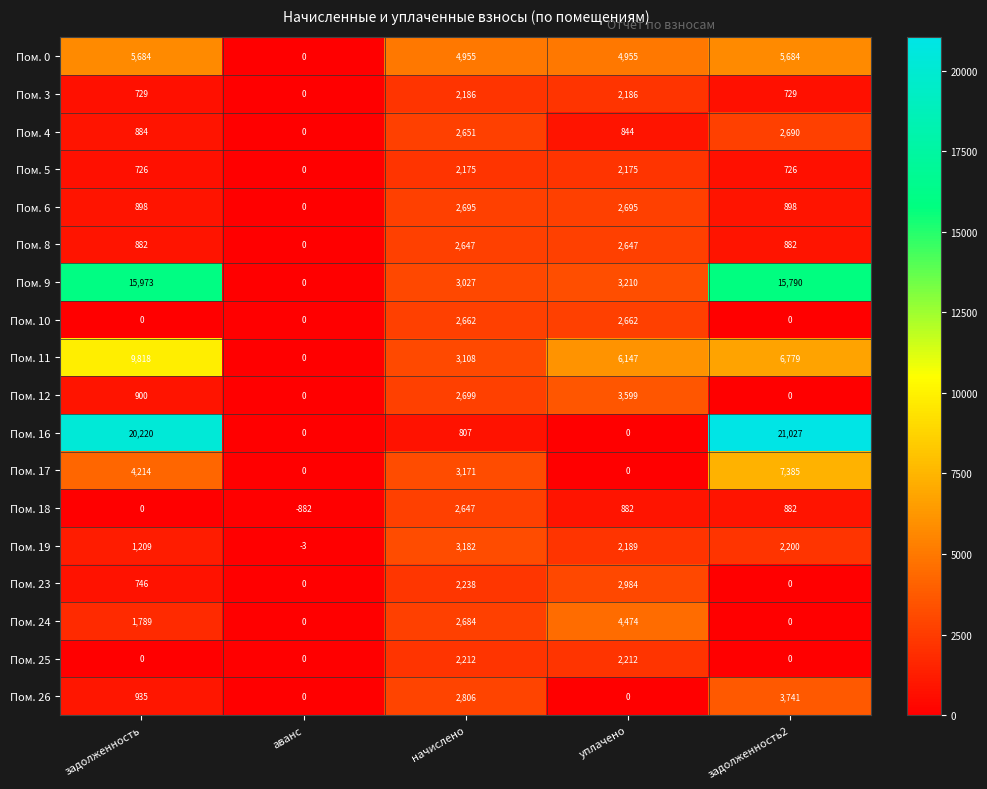

Read the Пом. 8 value at задолженность, to the nearest 100.

900